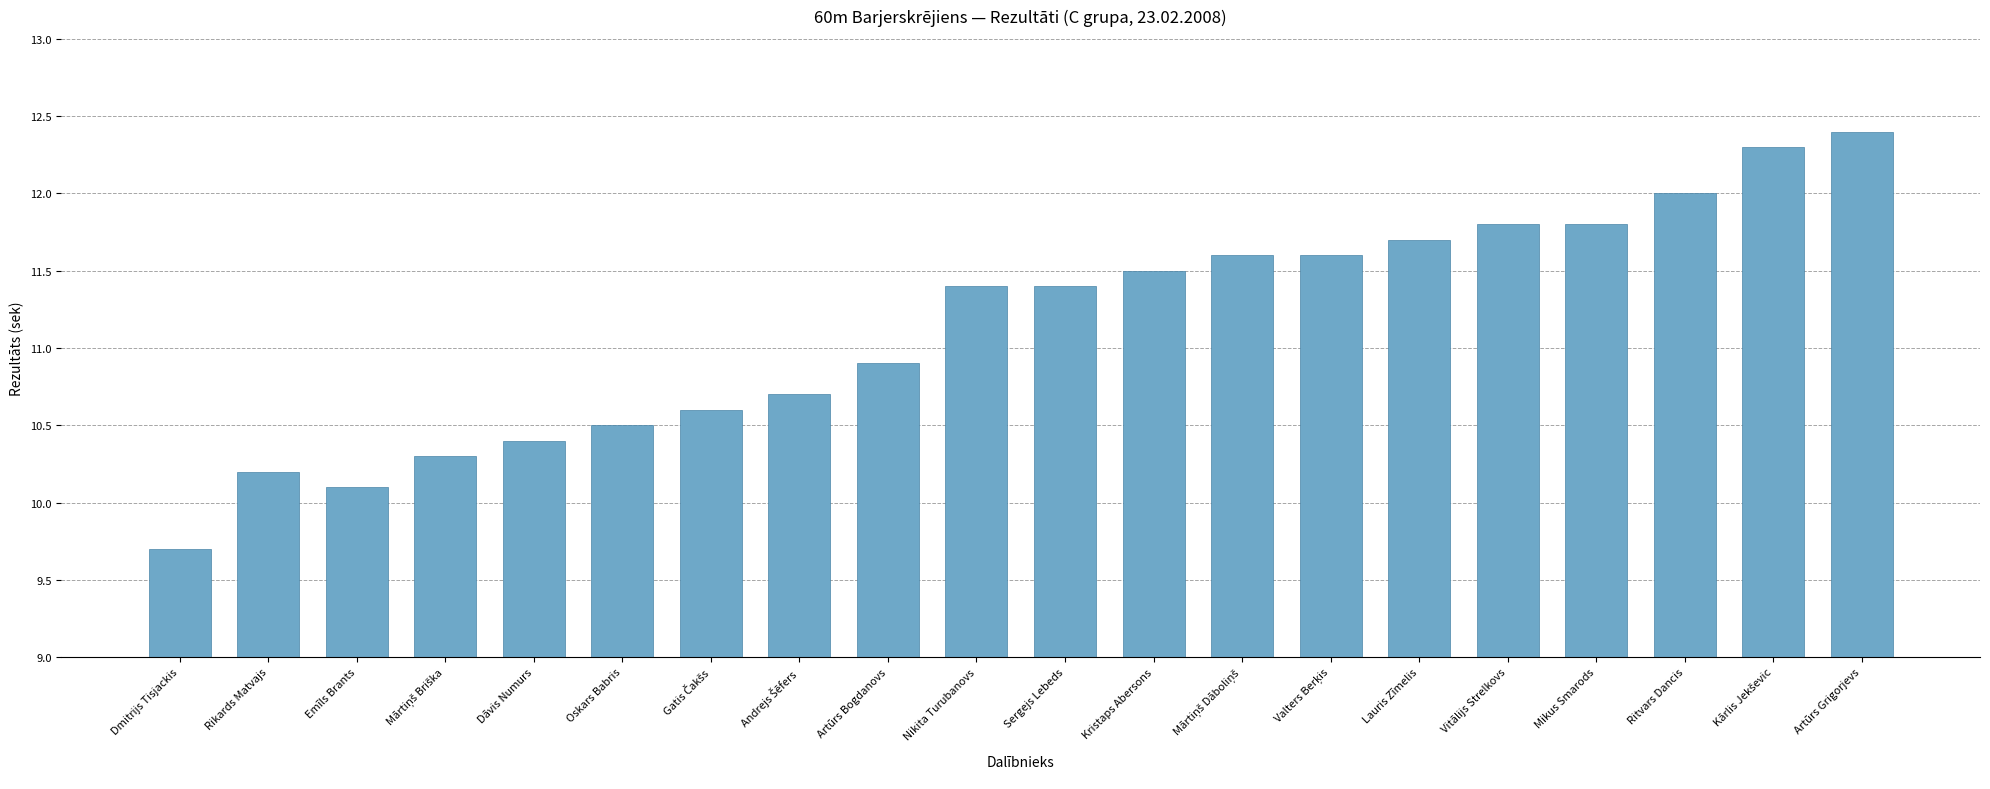

How many bars are there in total?

20